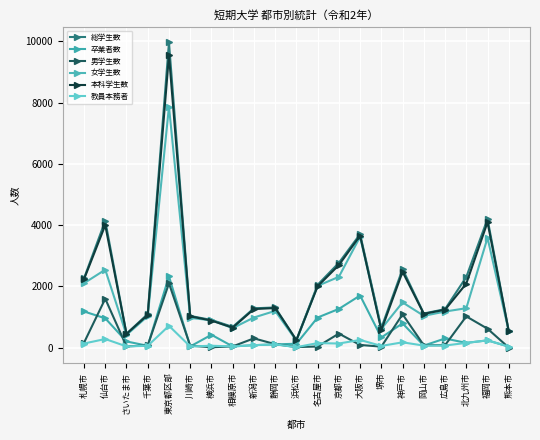

What is the total value across all series at 仙台市?

13515